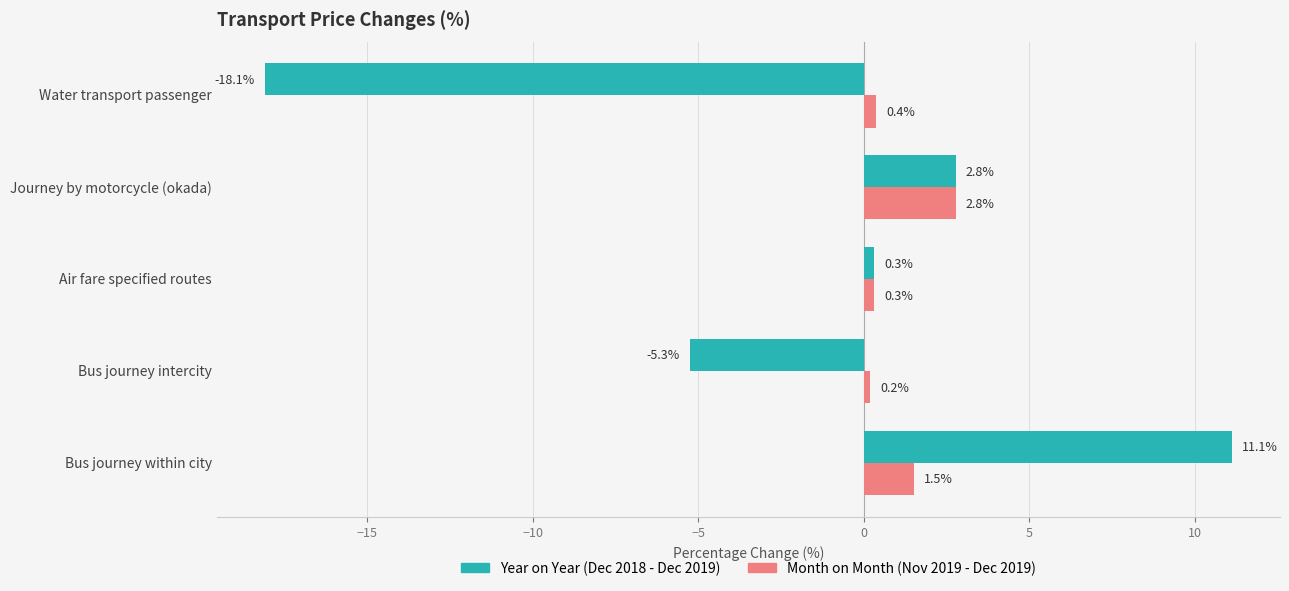

At which category is the sum across all series the highest?

Bus journey within city